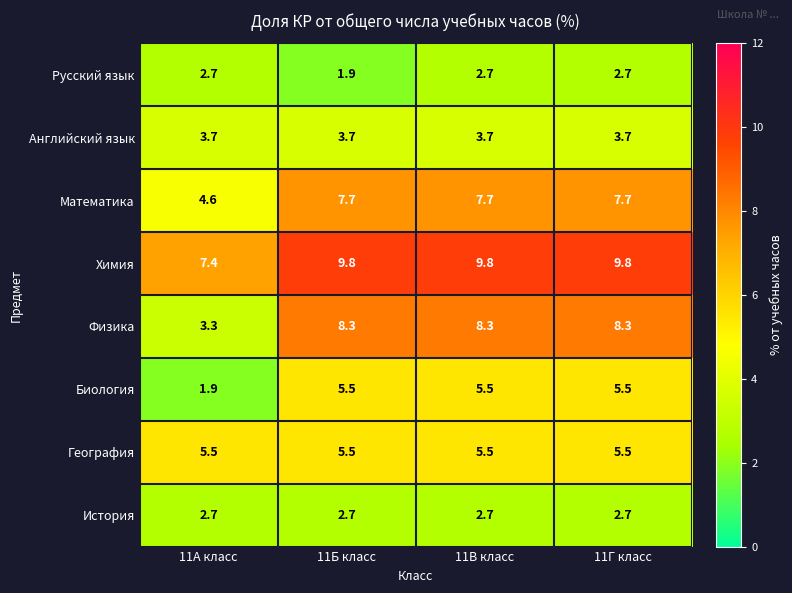

True or false: География has a value of 2.5 at 11Б класс.

False